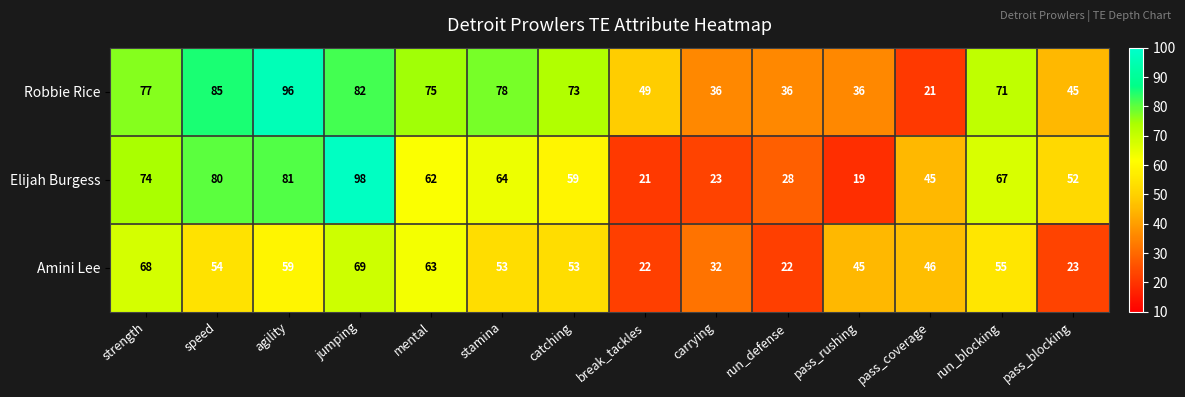

Which series has the widest spread of values?

Elijah Burgess